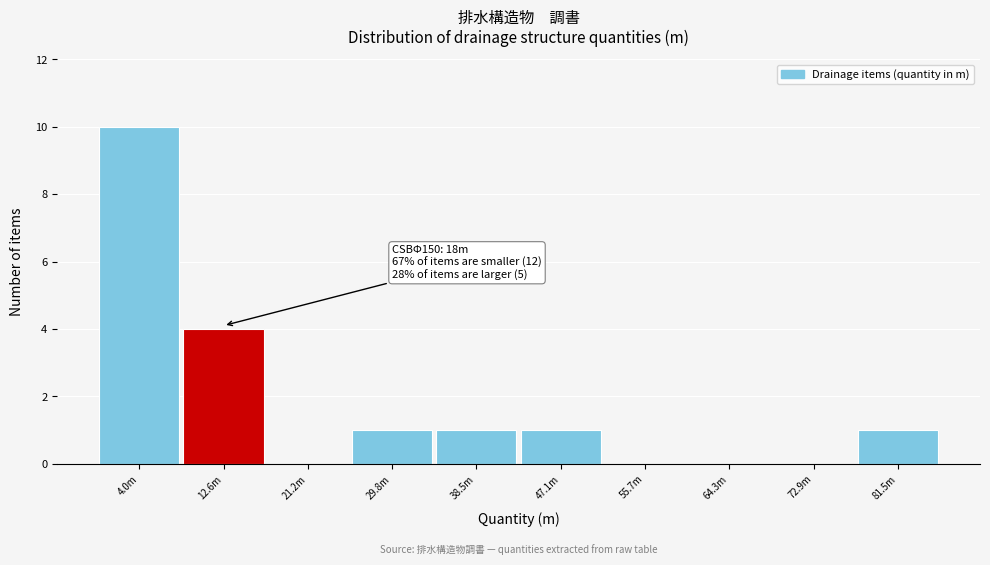

Which label corresponds to the largest value in the chart?

4.0m